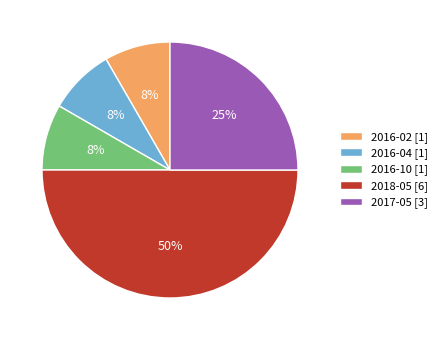

Does 2016-02 [1] account for over 50% of the chart?

No